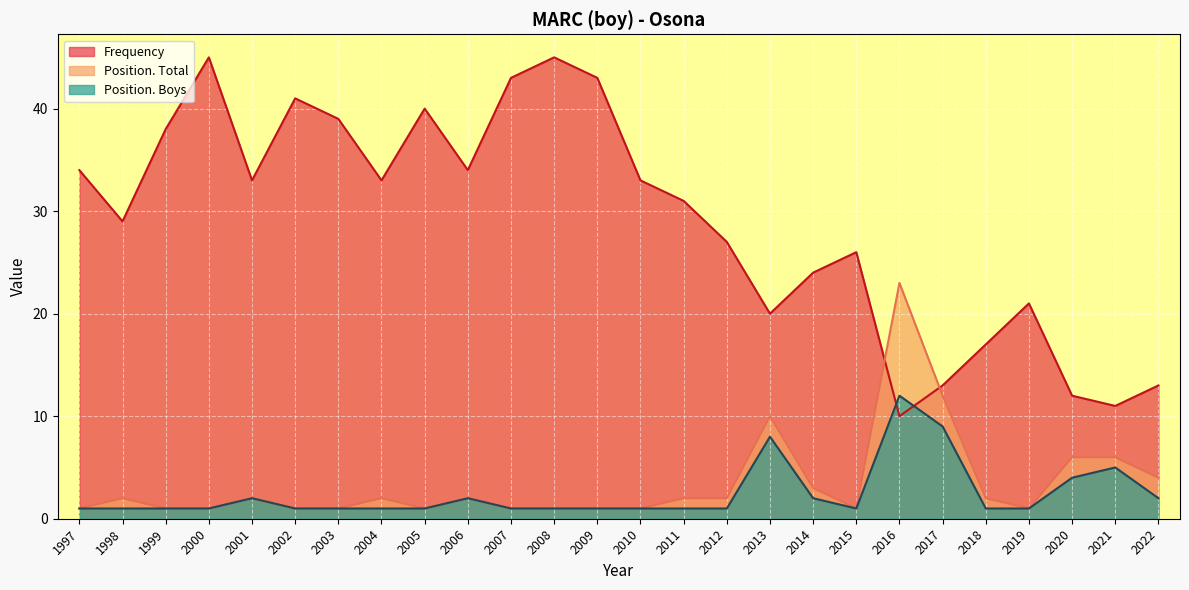

What is the total value across all series at 2016?

45